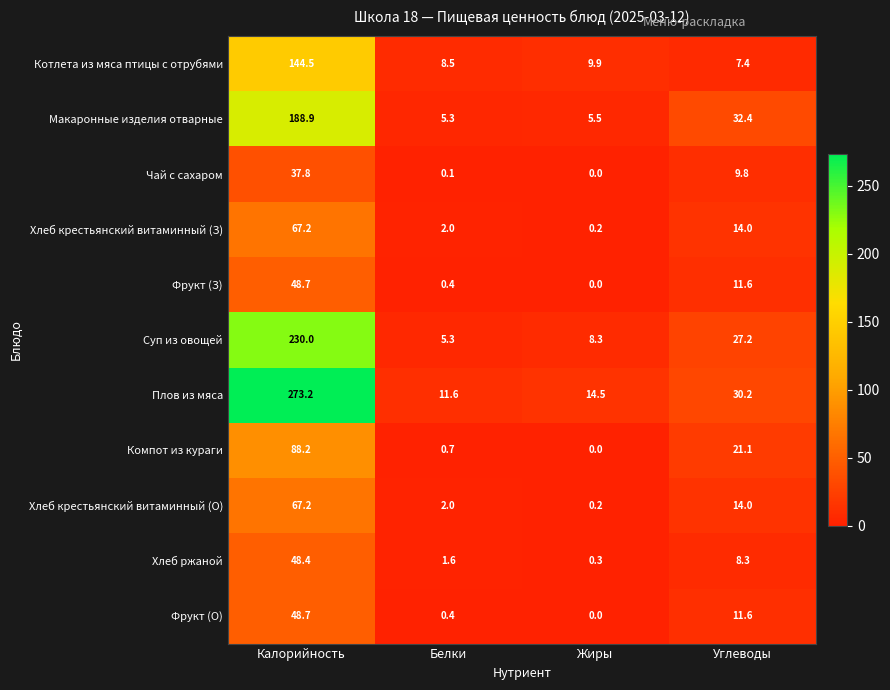

Rank the categories by Хлеб крестьянский витаминный (О) value from lowest to highest.

Жиры, Белки, Углеводы, Калорийность